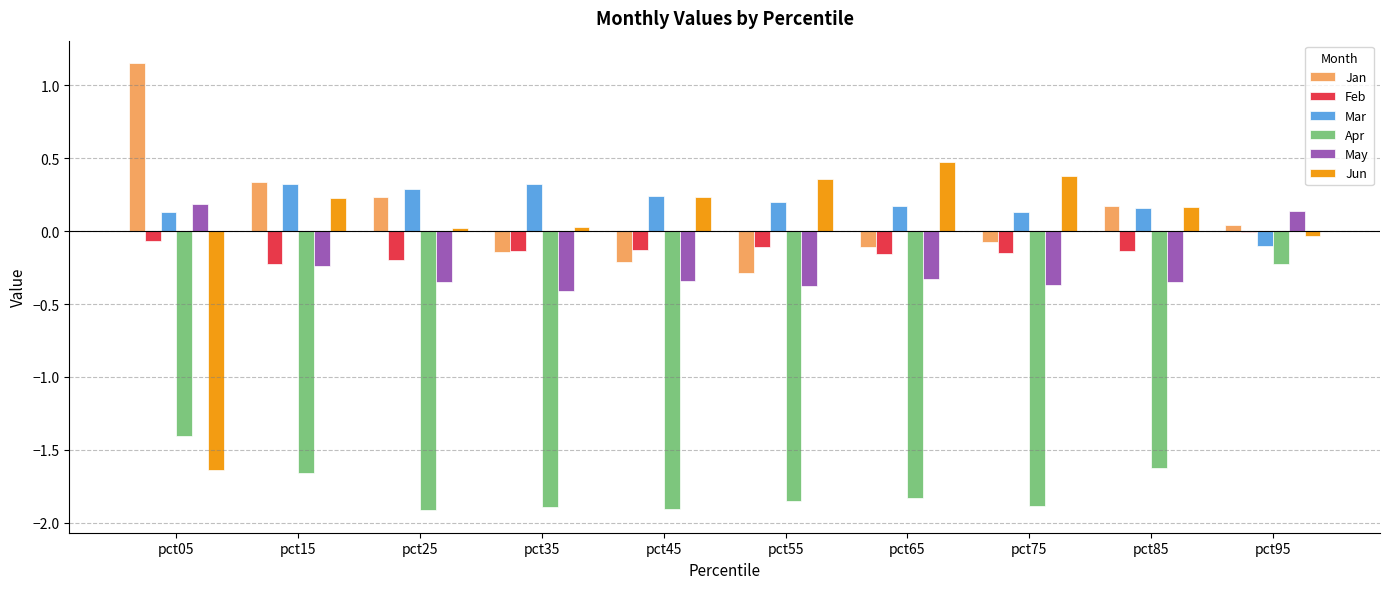

What is the sum of all Mar values?

1.9